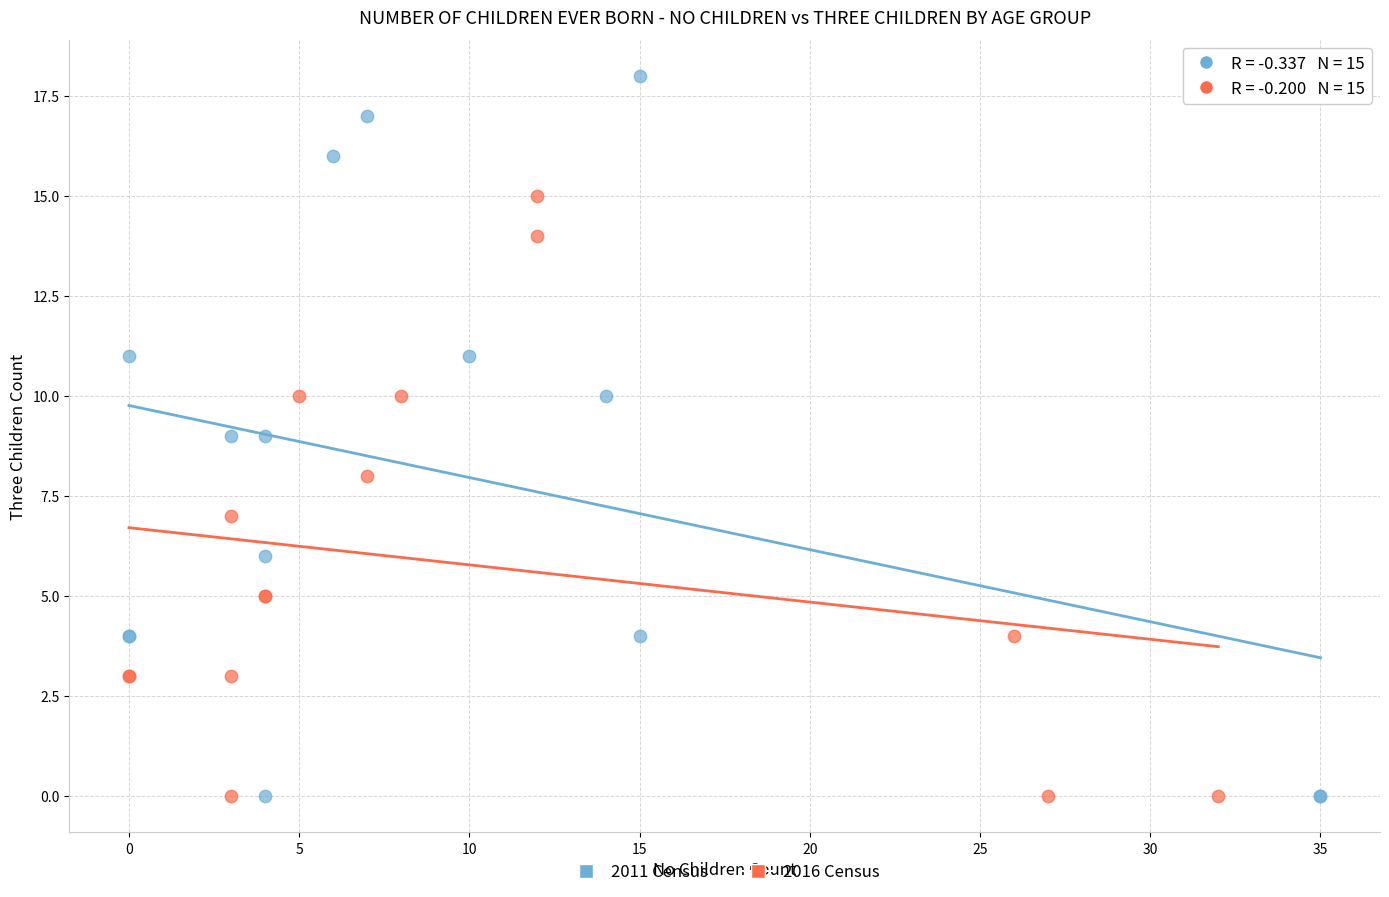

Which series reaches the maximum Y coordinate?

2011 Census